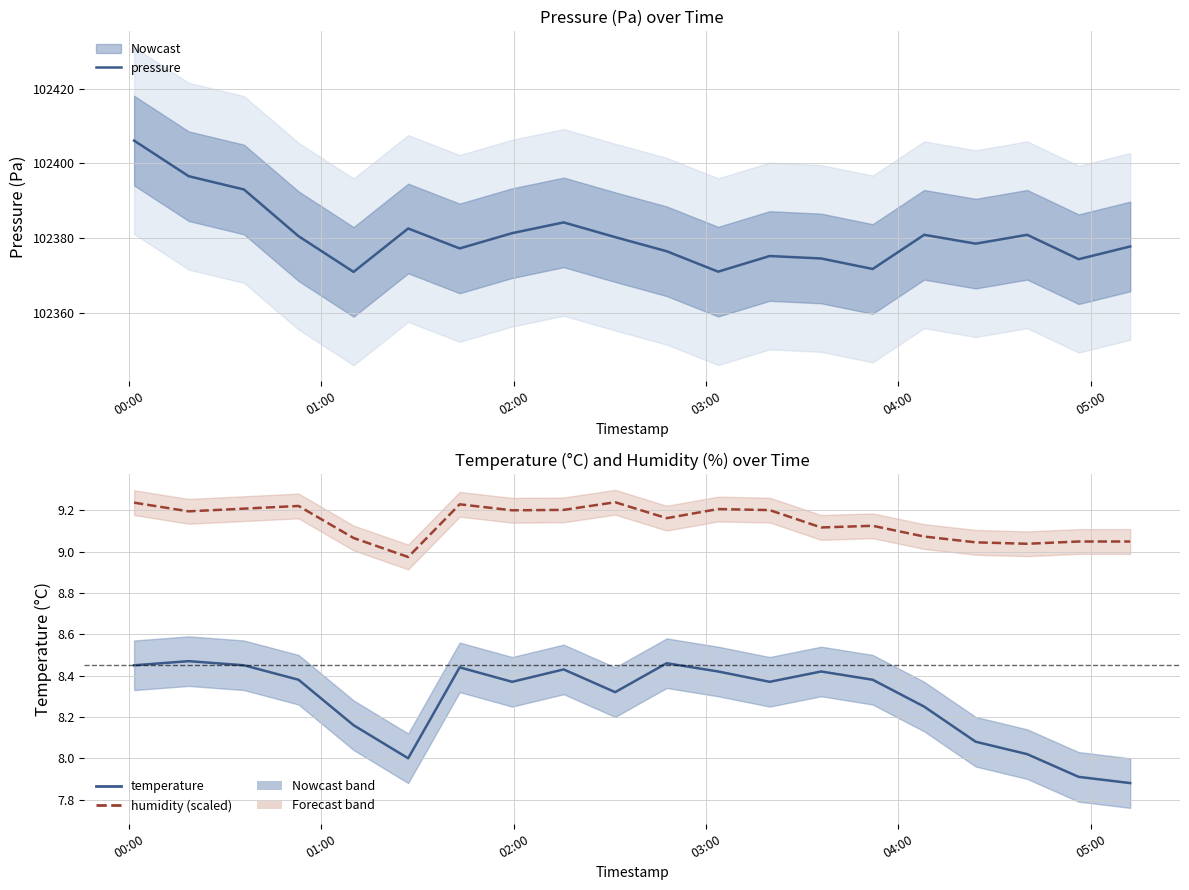

Count the number of data series in this chart.

3